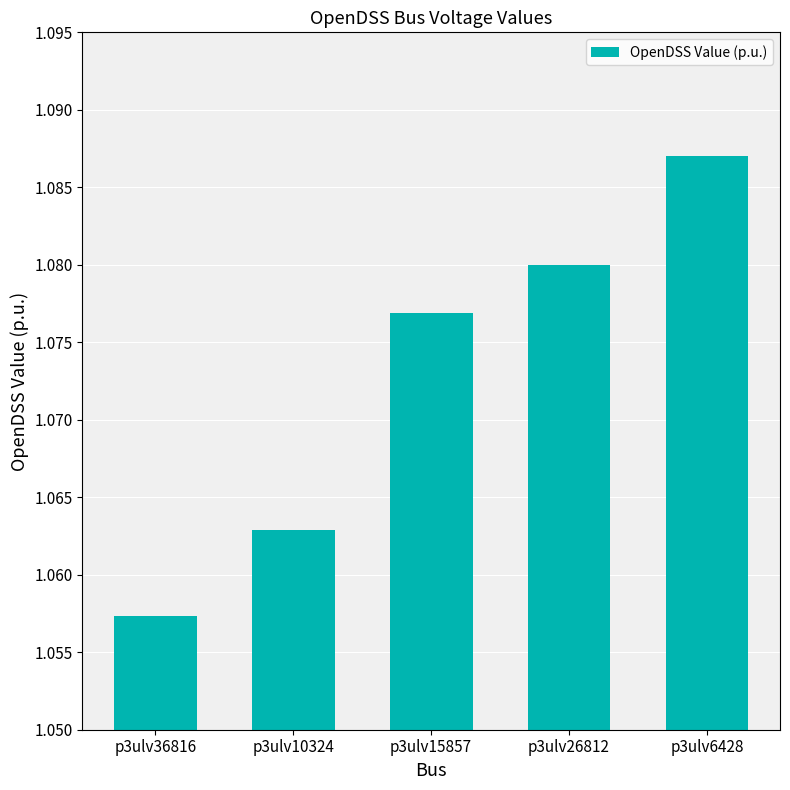

Which category has the highest value across all series?

p3ulv6428